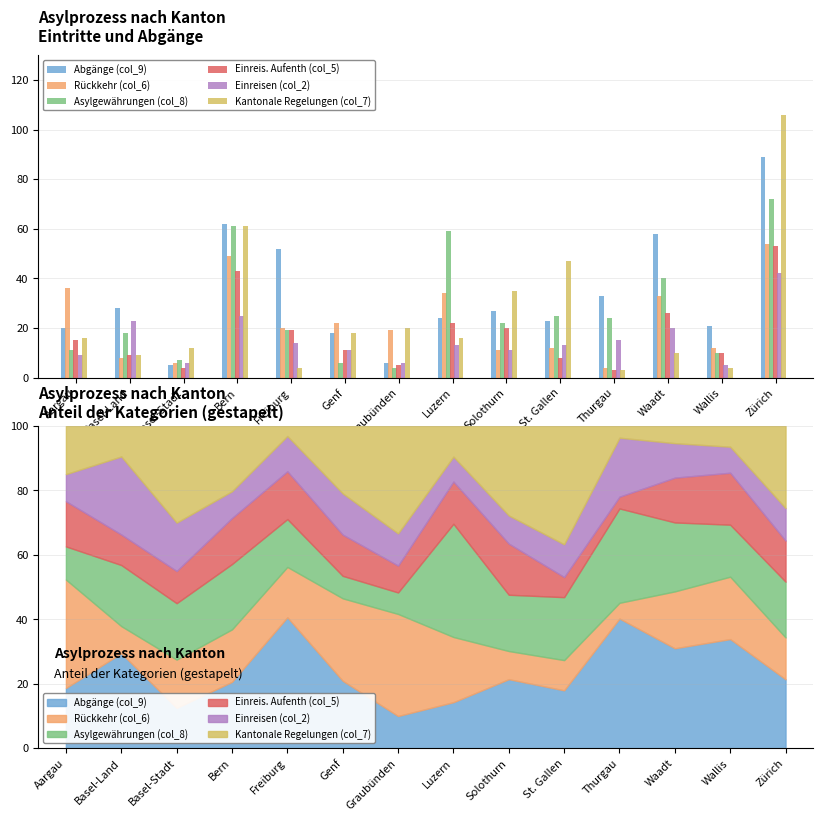

Reading left to right, transcribe all the data shown in this chart.

Abgänge (col_9): 20	28	5	62	52	18	6	24	27	23	33	58	21	89
Rückkehr (col_6): 36	8	6	49	20	22	19	34	11	12	4	33	12	54
Asylgewährungen (col_8): 11	18	7	61	19	6	4	59	22	25	24	40	10	72
Einreis. Aufenth (col_5): 15	9	4	43	19	11	5	22	20	8	3	26	10	53
Einreisen (col_2): 9	23	6	25	14	11	6	13	11	13	15	20	5	42
Kantonale Regelungen (col_7): 16	9	12	61	4	18	20	16	35	47	3	10	4	106